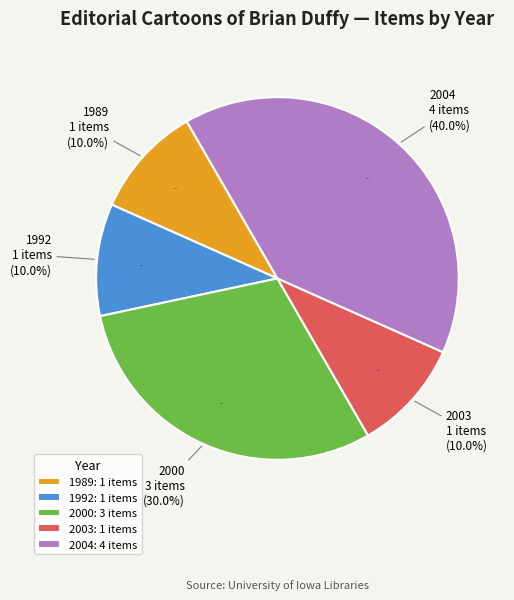

Does any single category account for the majority?

No